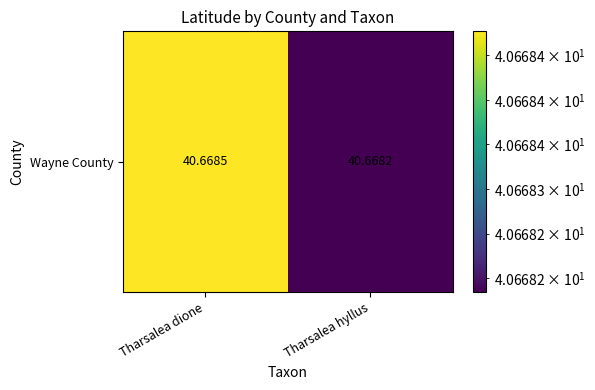

Which has a higher value, Tharsalea hyllus or Tharsalea dione?

Tharsalea dione